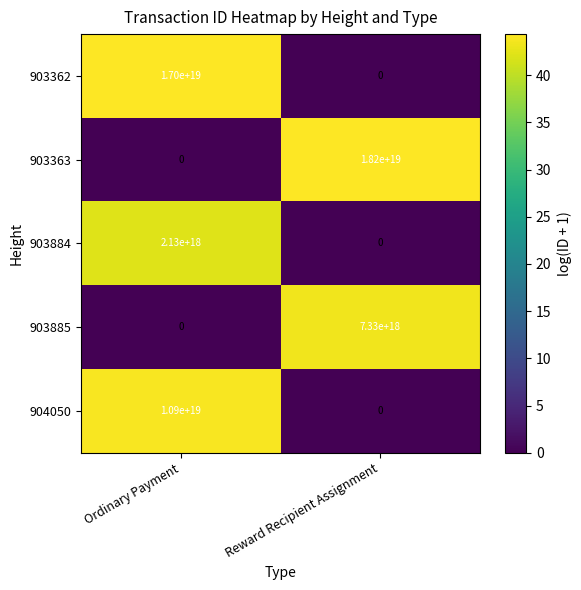

Count the number of data series in this chart.

5